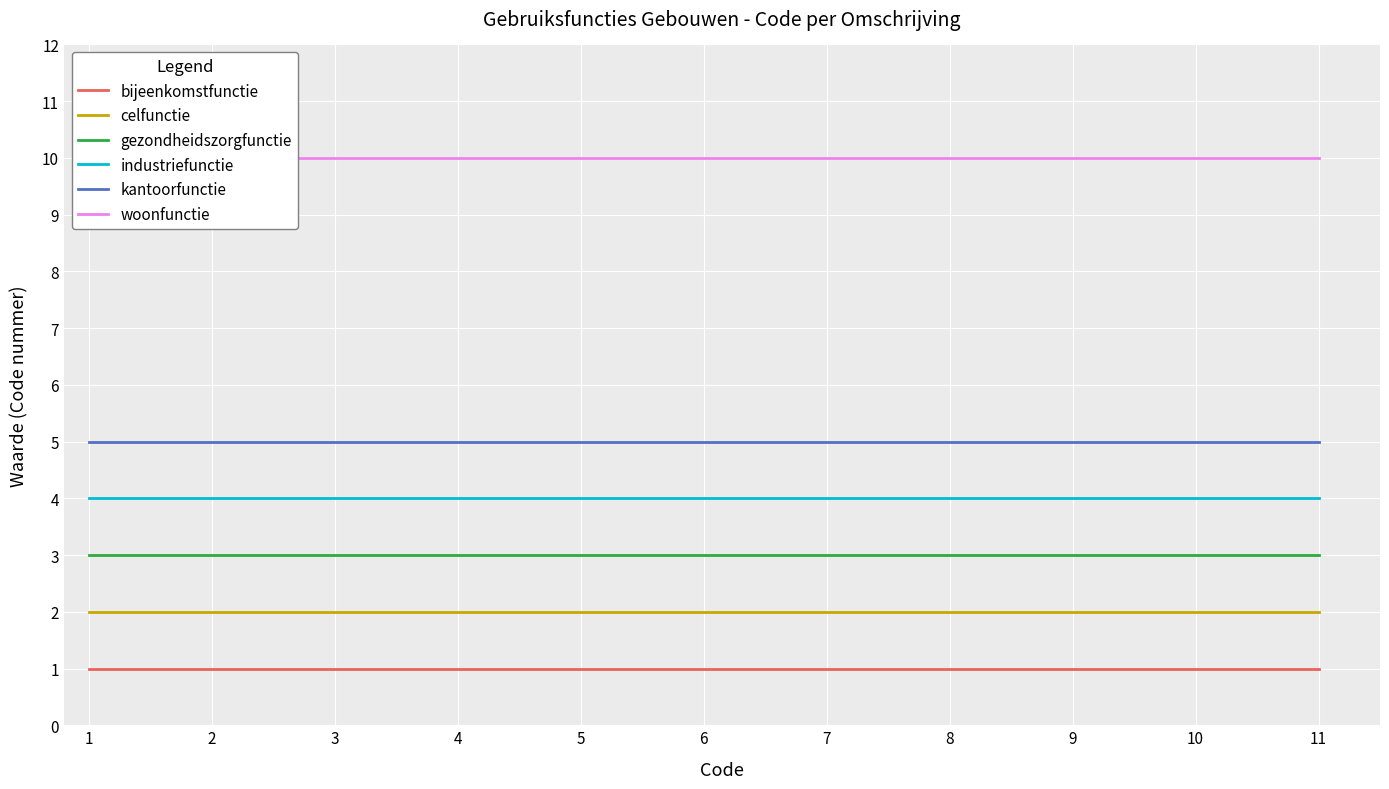

At which category is the sum across all series the highest?

1